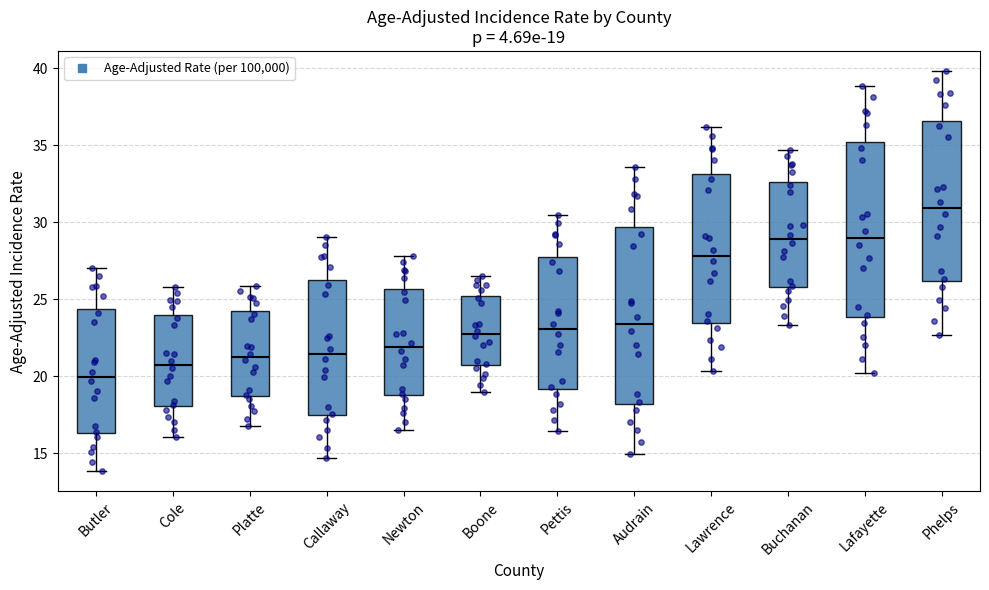

Which box has the highest median line?

Phelps